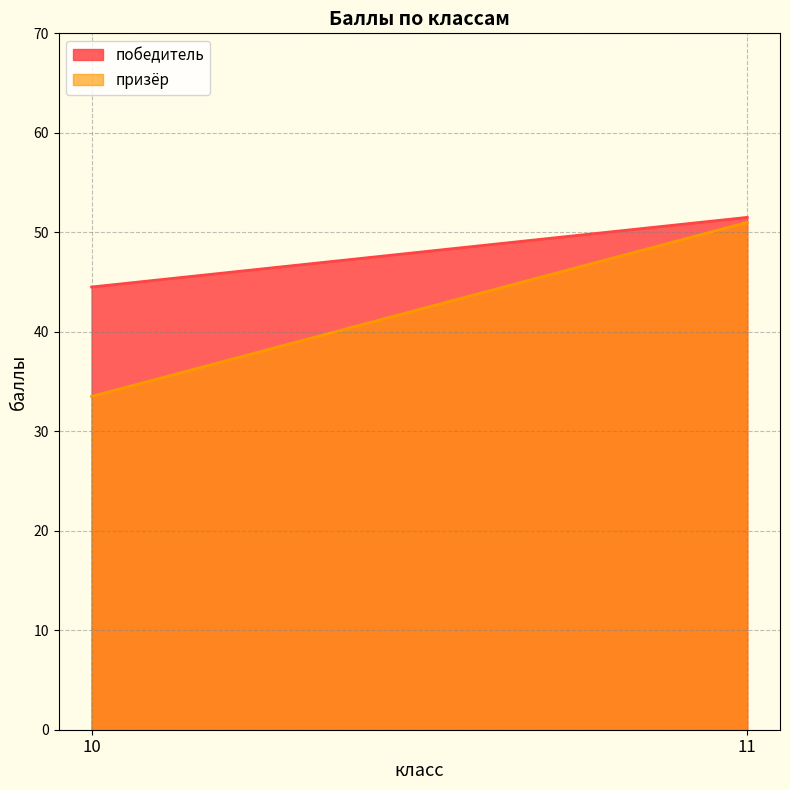

Which category has the lowest value in the призёр series?

10